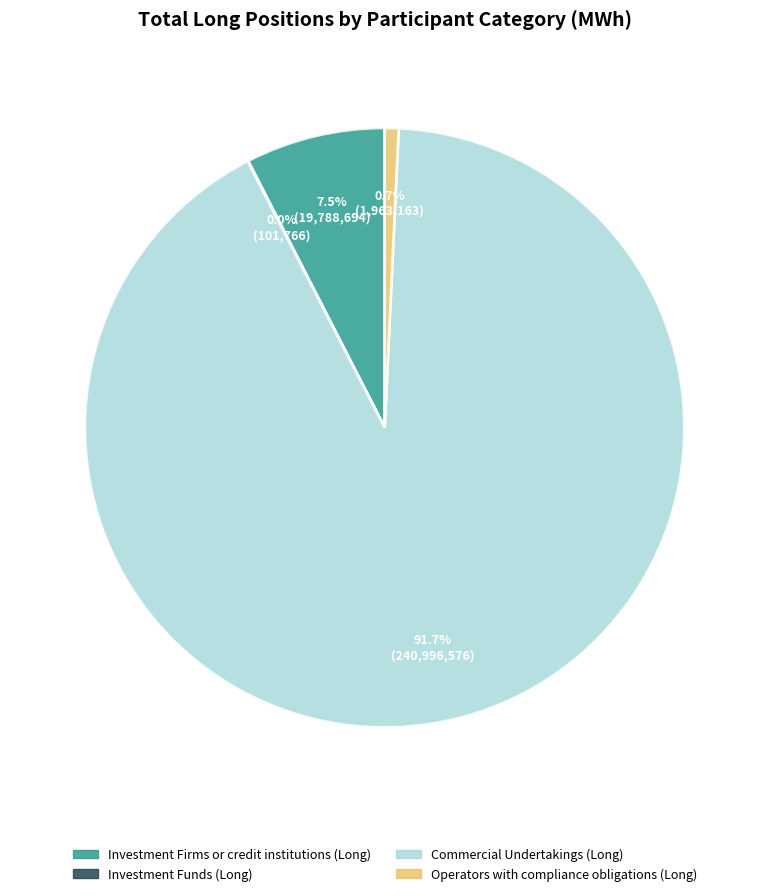

To the nearest percent, what is the difference between the Commercial Undertakings (Long) and Investment Firms or credit institutions (Long) slice percentages?

84%